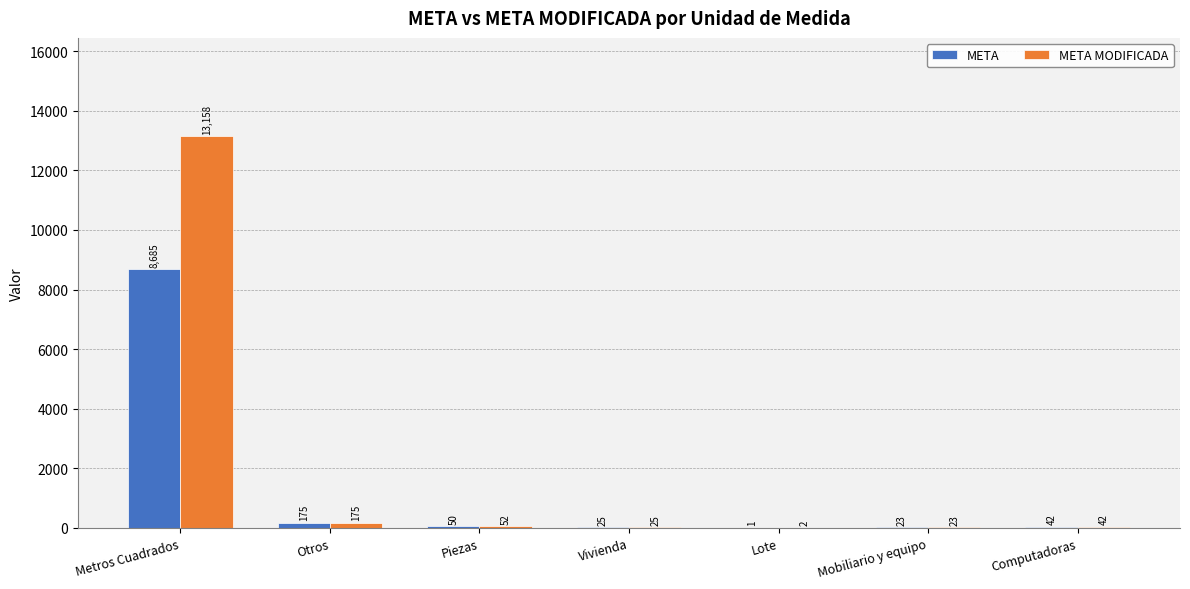

True or false: META MODIFICADA has a value of 42.0 at Computadoras.

True